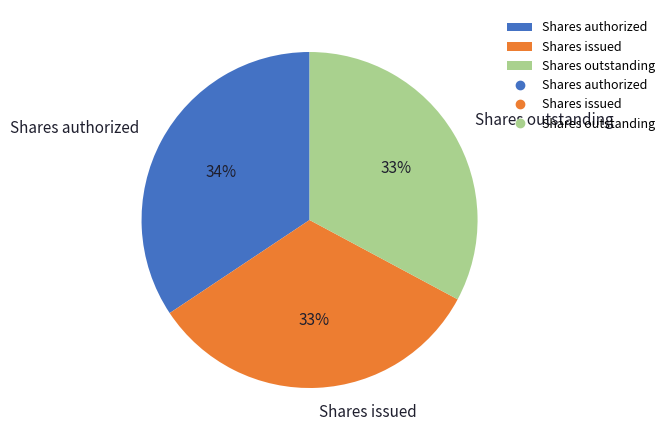

Count the number of slices in the pie.

3